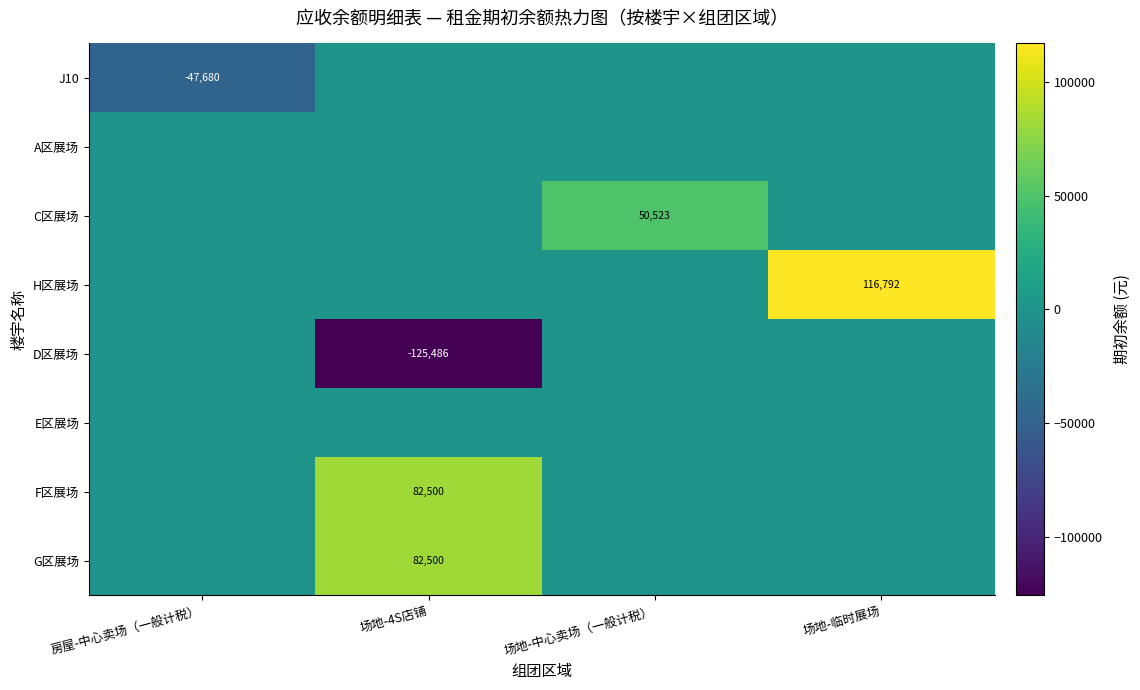

Is it true that D区展场 equals -212333 at 场地-4S店铺?

False